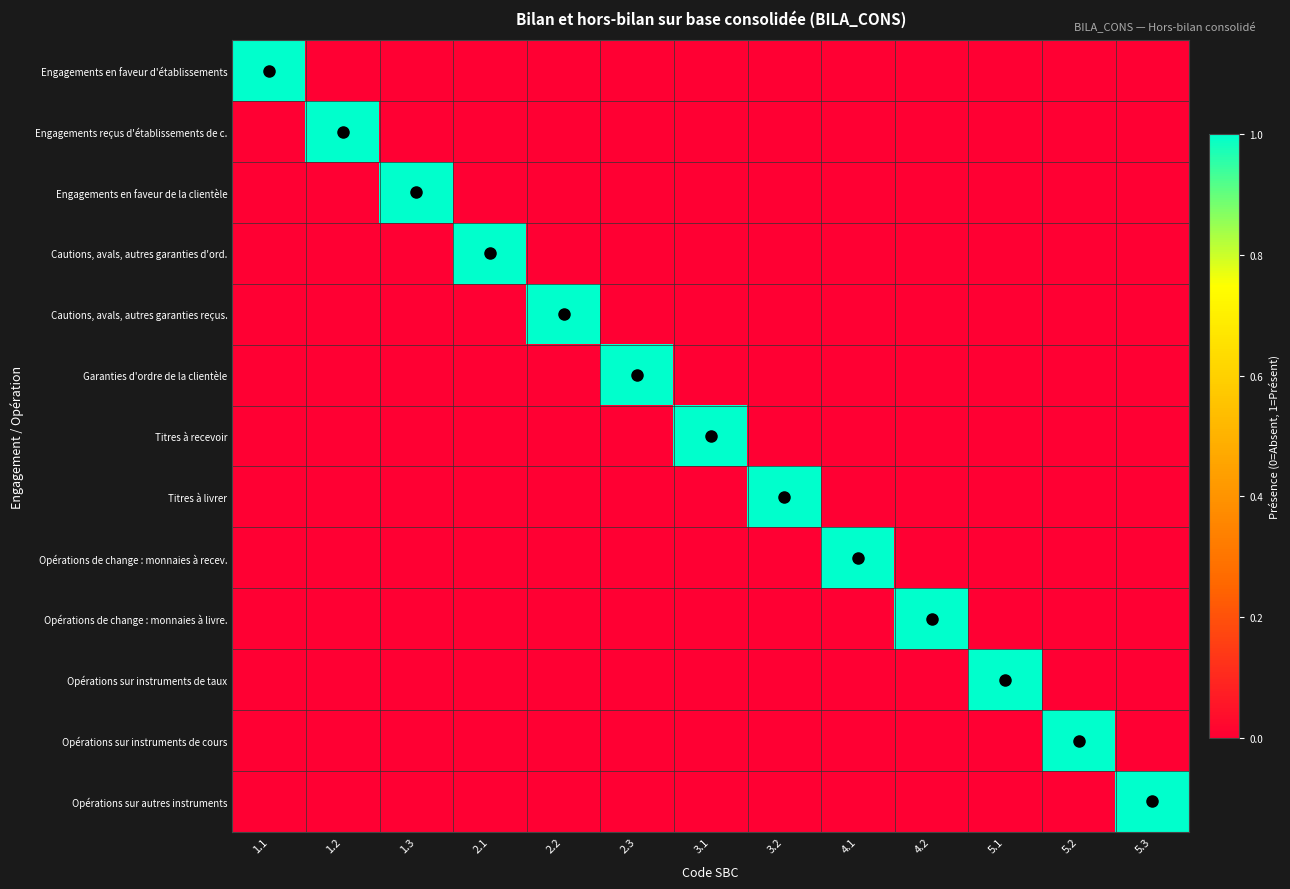

What is the total value across all series at 5.3?

1